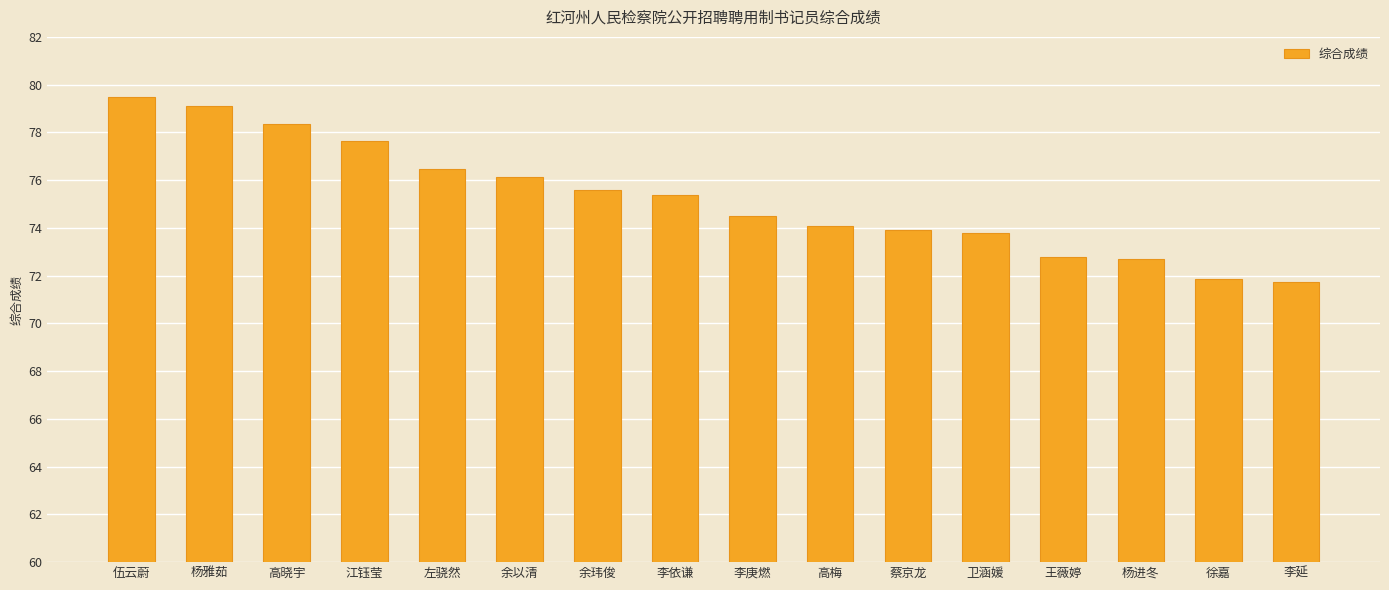

Are the bars horizontal?

No